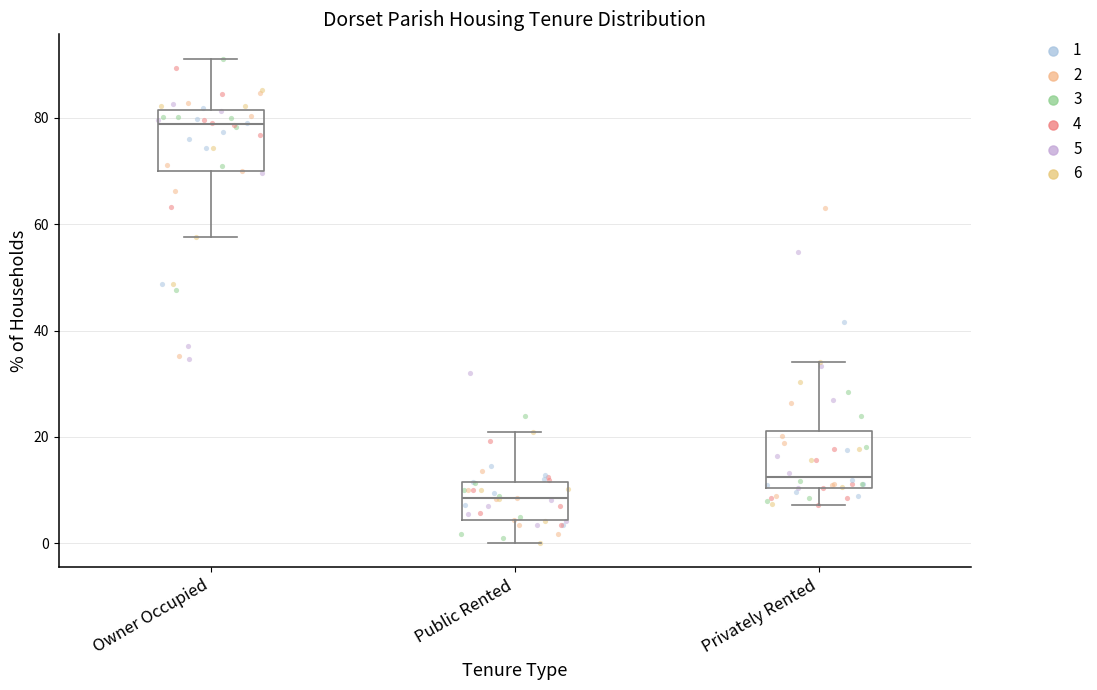

Which box has the lowest median line?

Public Rented